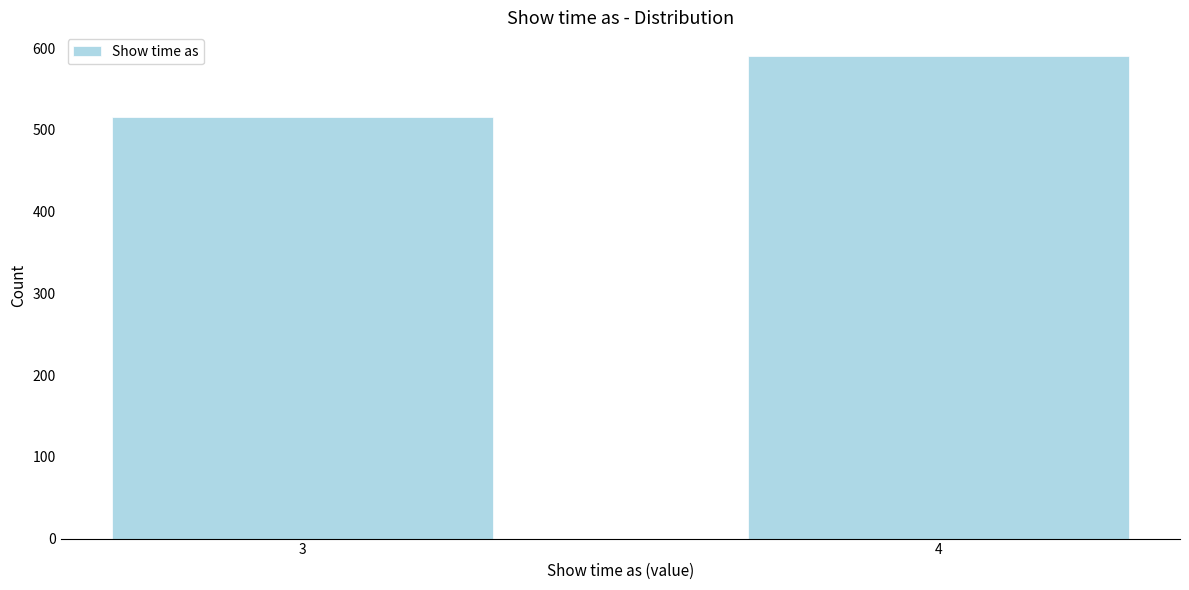

Reading left to right, transcribe all the data shown in this chart.

3=516	4=590